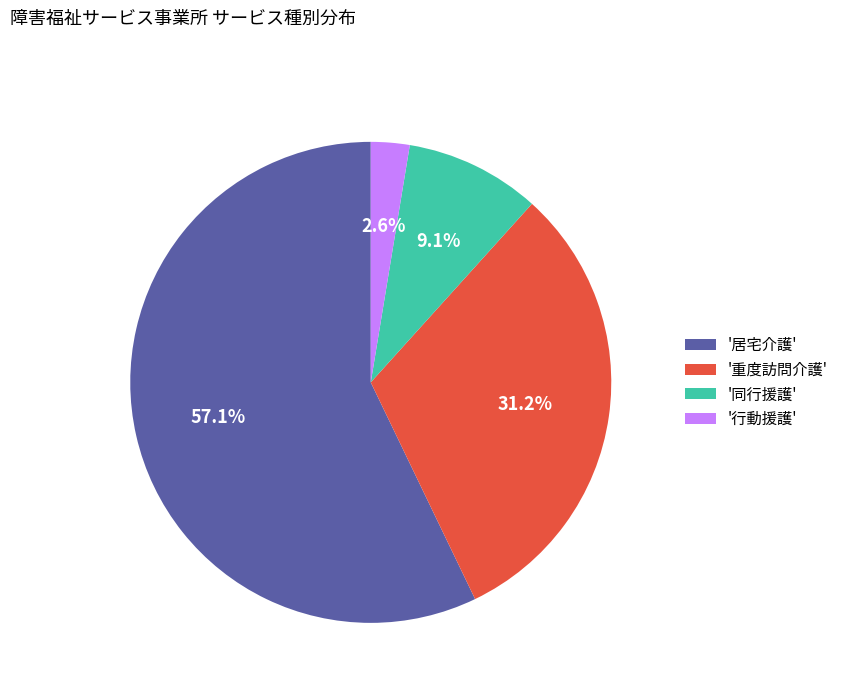

What percentage is NOT represented by '行動援護'?

97.4%